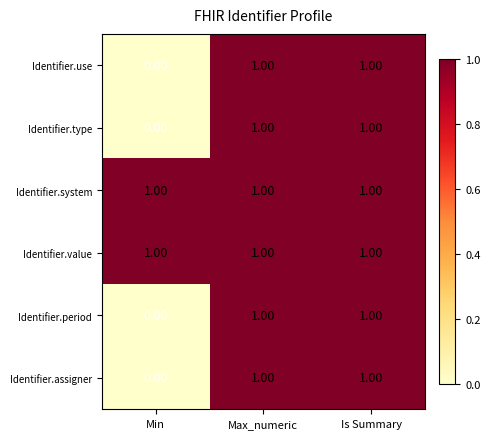

At how many categories does at least one series exceed 0?

3